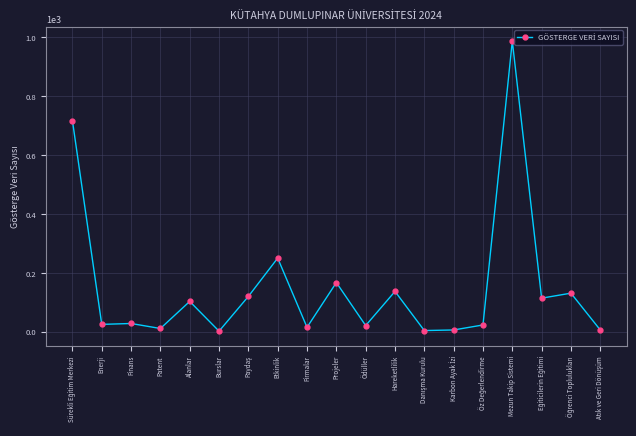

True or false: the data has more than 0 interior local peaks.

True